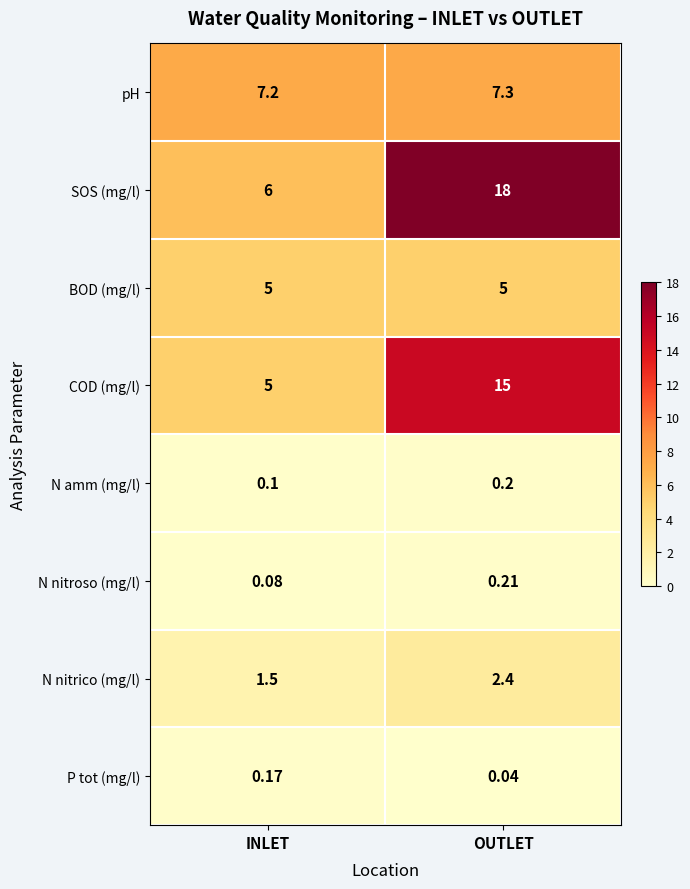

At which category does the chart reach its minimum across all series?

OUTLET